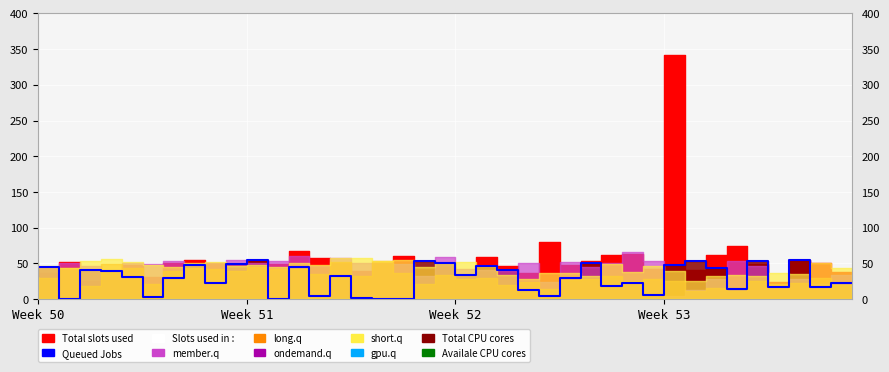

True or false: Availale CPU cores has a value of 1658 at Week 53.

False